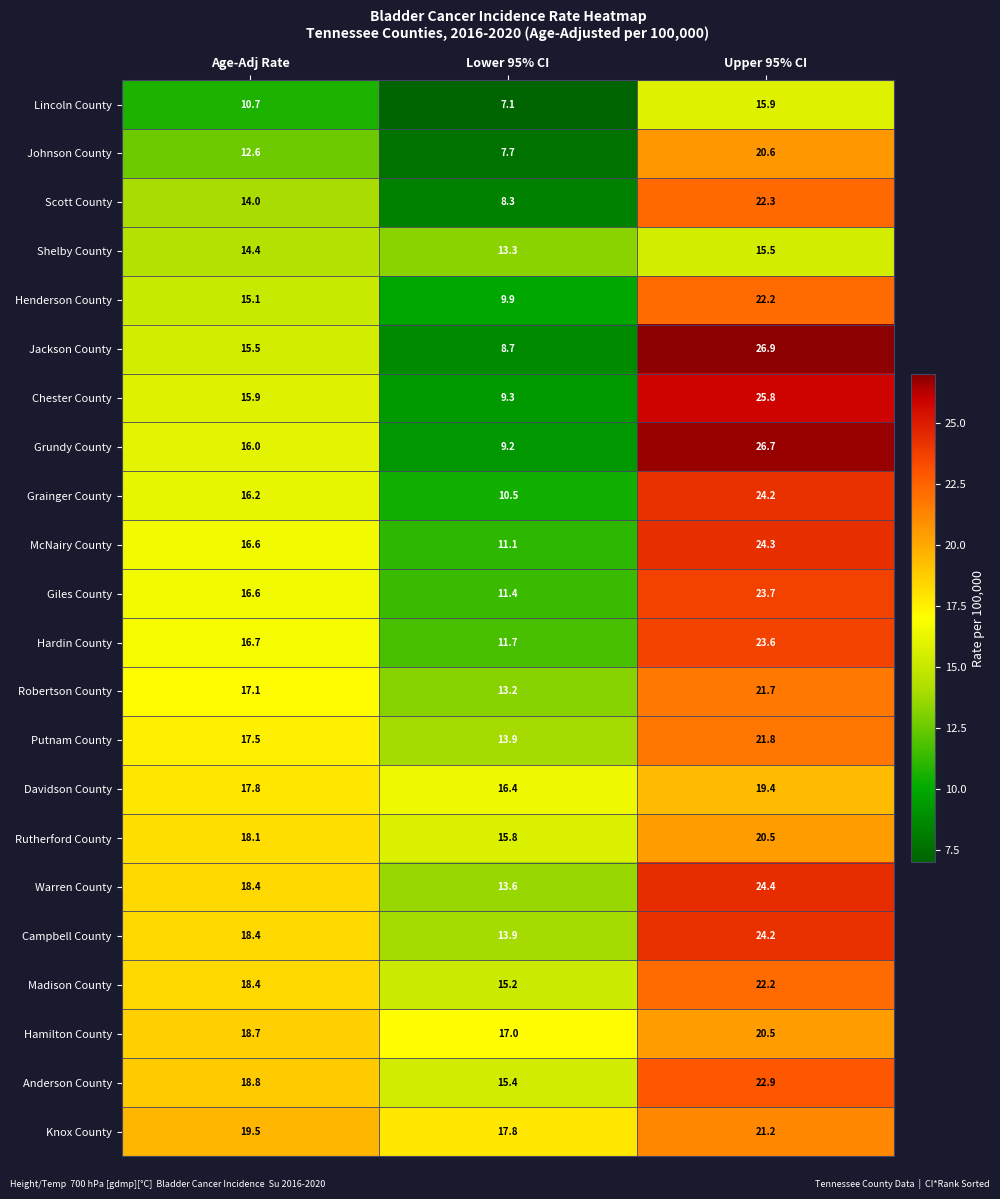

How many data points does each series have?

3